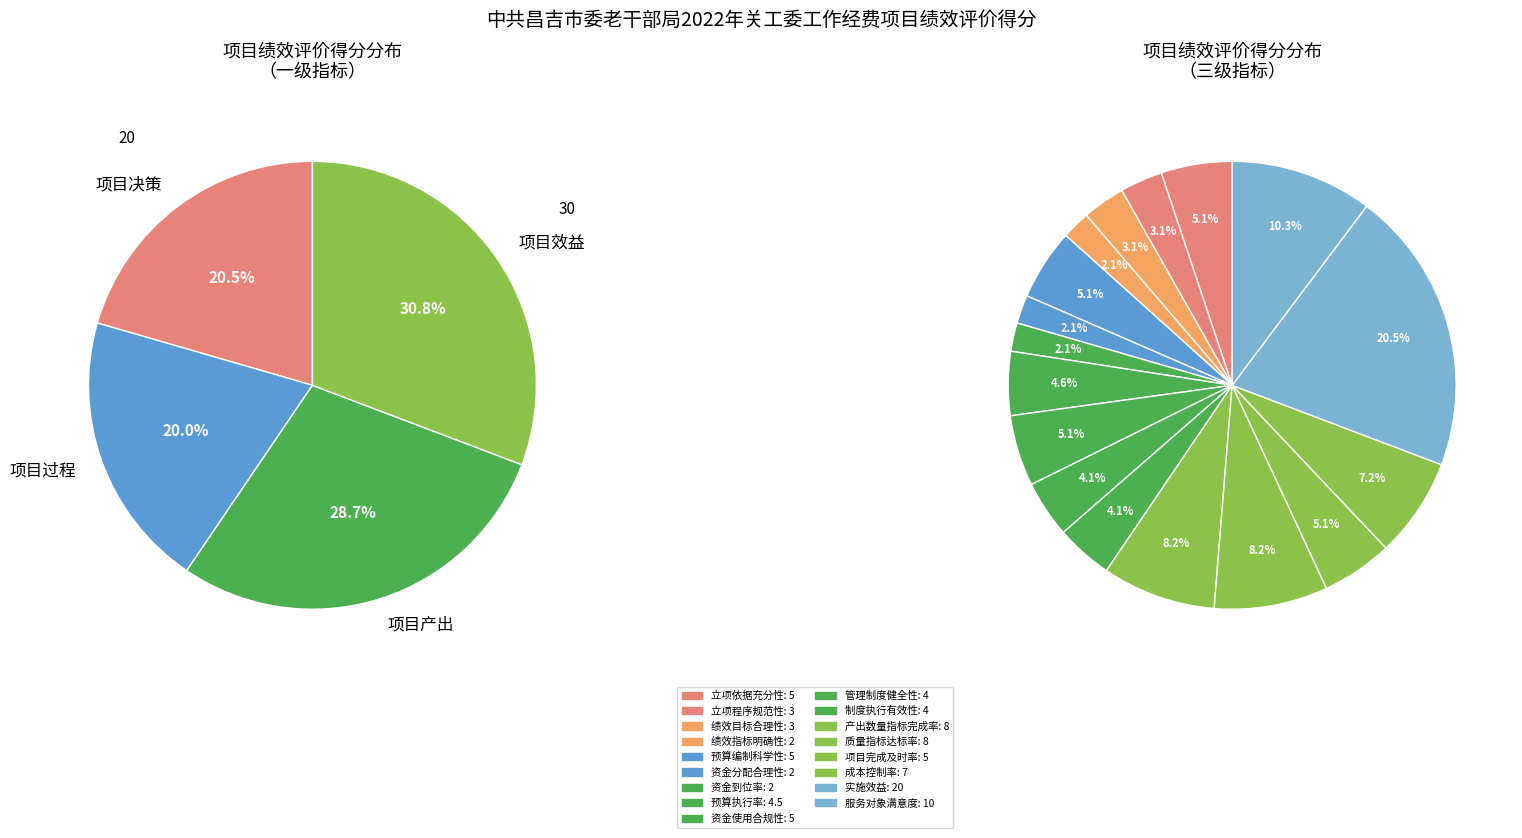

To the nearest percent, what is the average slice percentage?

6%